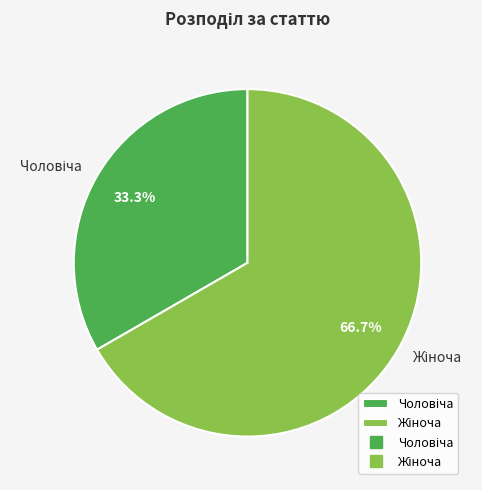

Does any single category account for the majority?

Yes